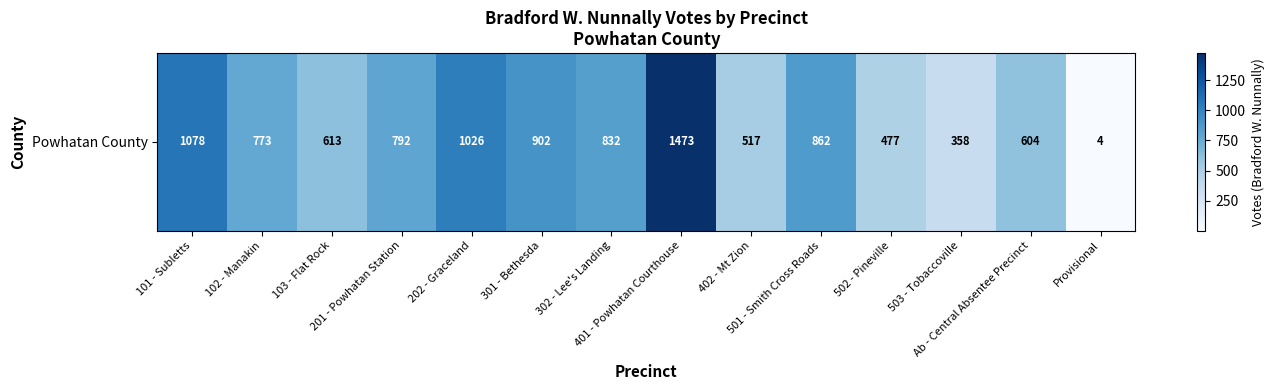

Reading left to right, transcribe all the data shown in this chart.

101 - Subletts=1078	102 - Manakin=773	103 - Flat Rock=613	201 - Powhatan Station=792	202 - Graceland=1026	301 - Bethesda=902	302 - Lee's Landing=832	401 - Powhatan Courthouse=1473	402 - Mt Zion=517	501 - Smith Cross Roads=862	502 - Pineville=477	503 - Tobaccoville=358	Ab - Central Absentee Precinct=604	Provisional=4